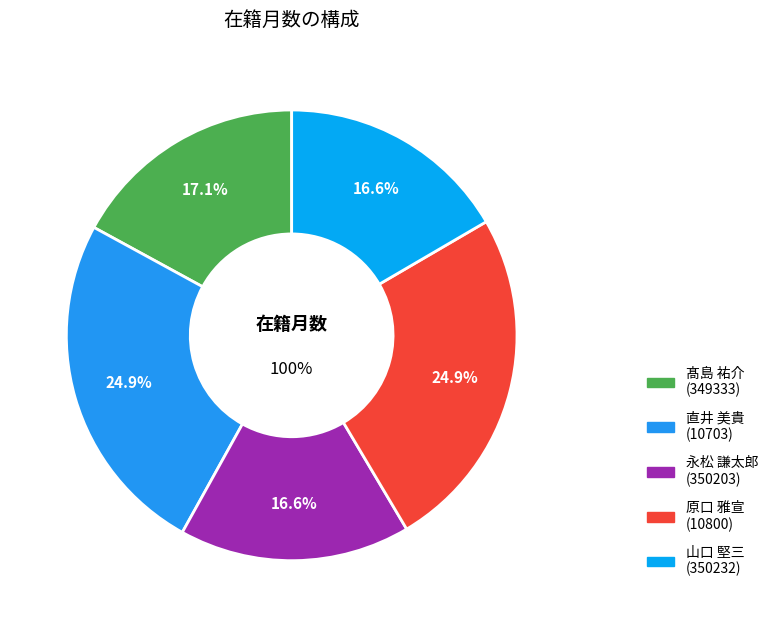

Is there a majority slice in this chart?

No